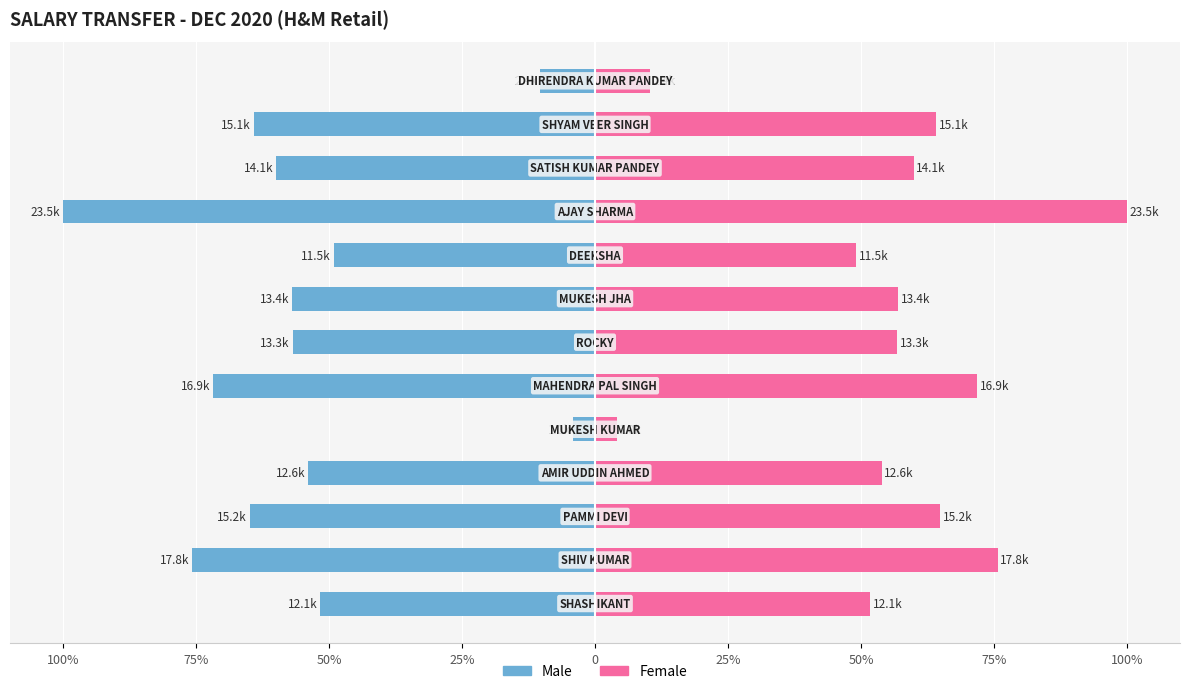

What is the minimum value for Female?

4.1